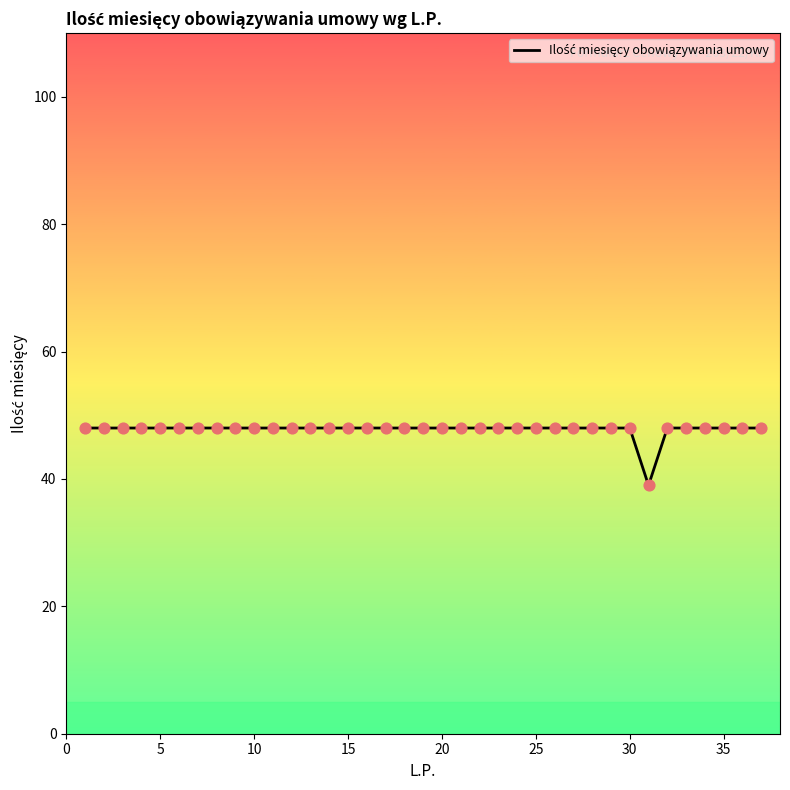

What is the difference between the maximum and minimum values?

9